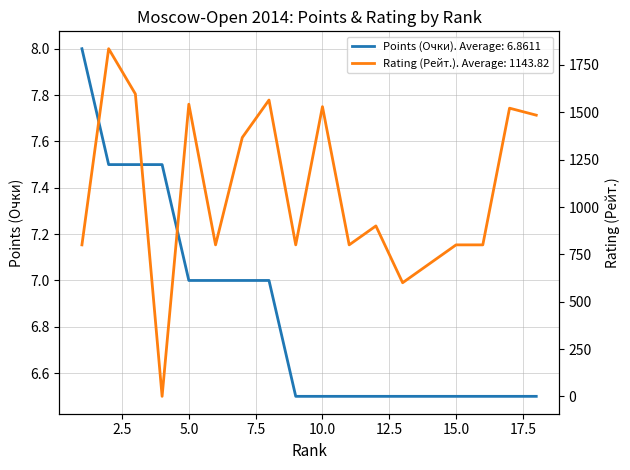

True or false: Rating (Рейт.) and Points (Очки) intersect in this chart.

True